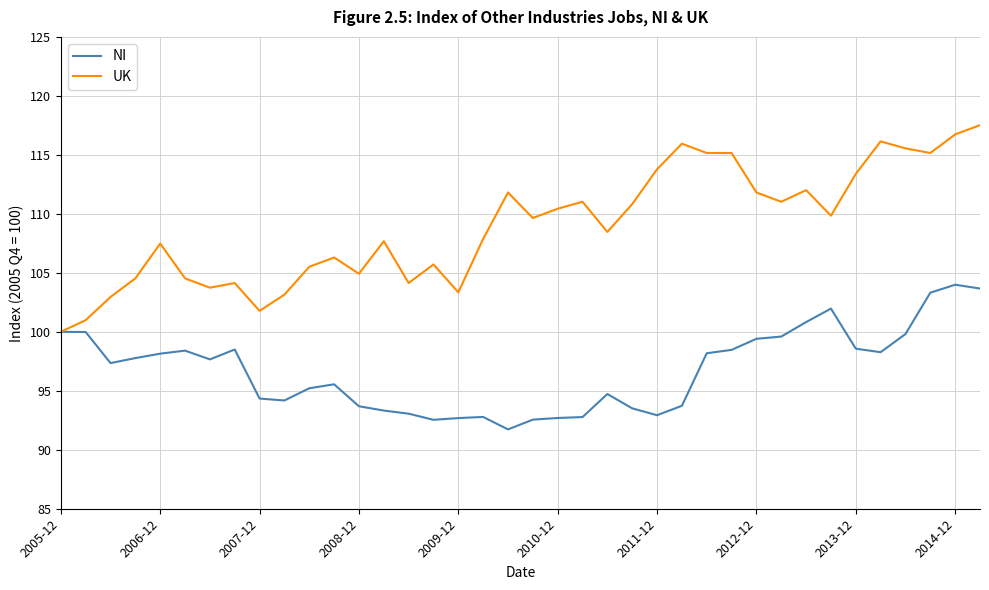

Rank the series by their average value, from highest to lowest.

UK, NI